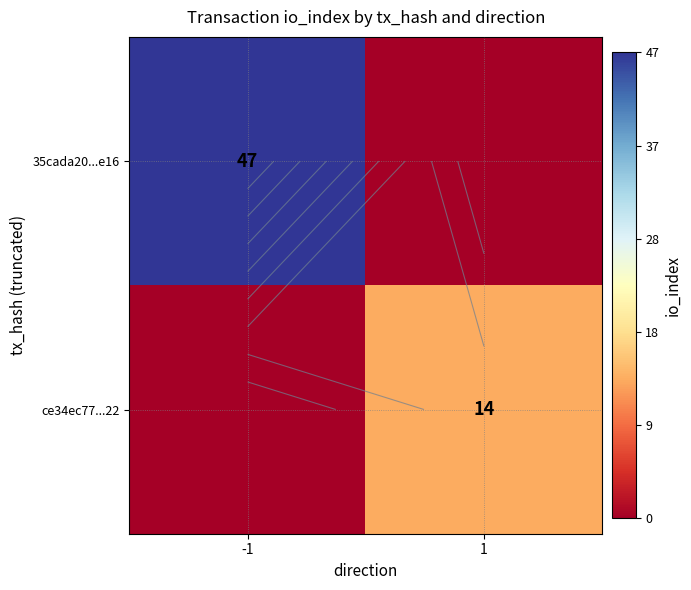

The ce34ec77...22 series shows 6 at 1. True or false?

False